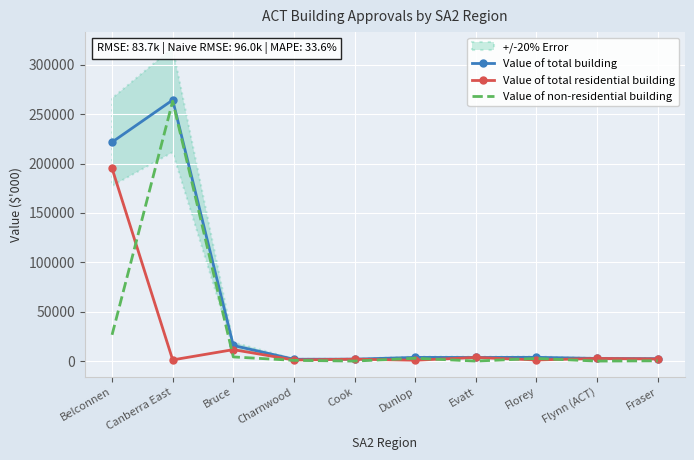

True or false: Value of non-residential building and Value of total building cross at least once.

False